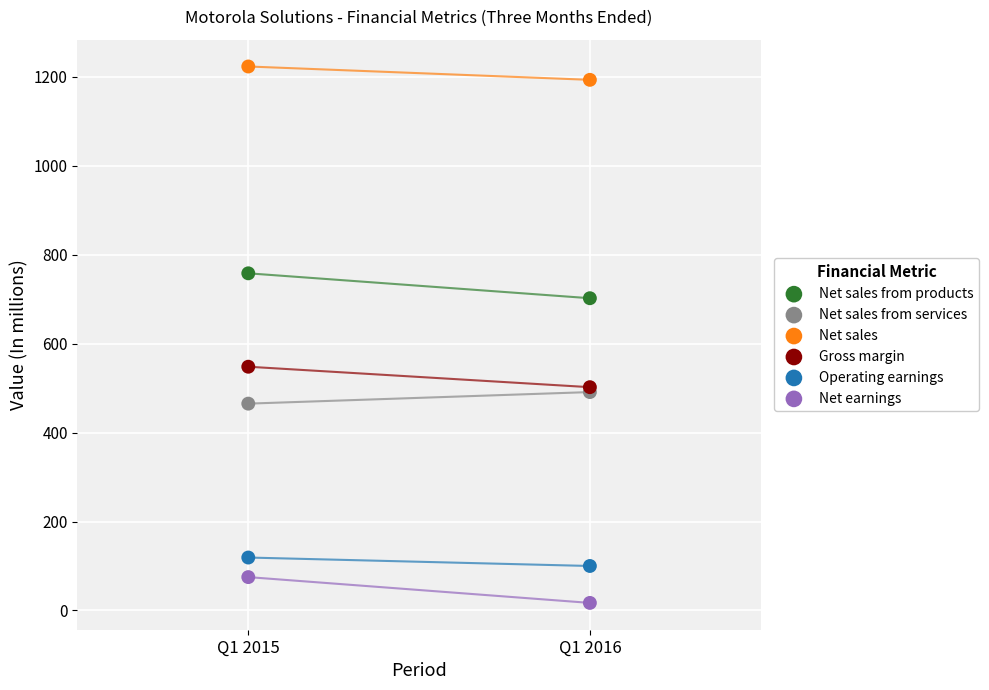

What are all the series names shown in the legend?

Net sales from products, Net sales from services, Net sales, Gross margin, Operating earnings, Net earnings